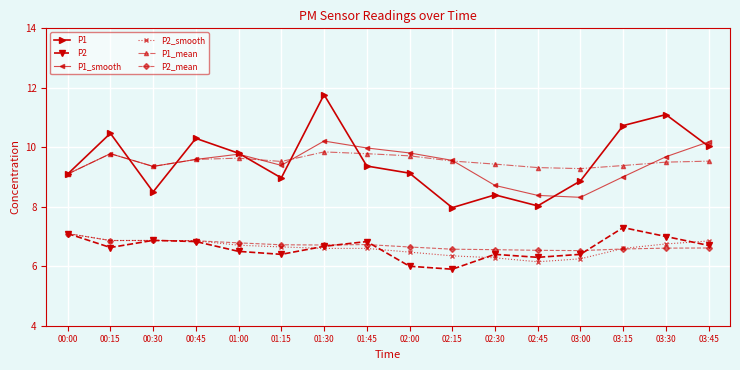

At which category does P1_mean reach its first local peak?

00:15